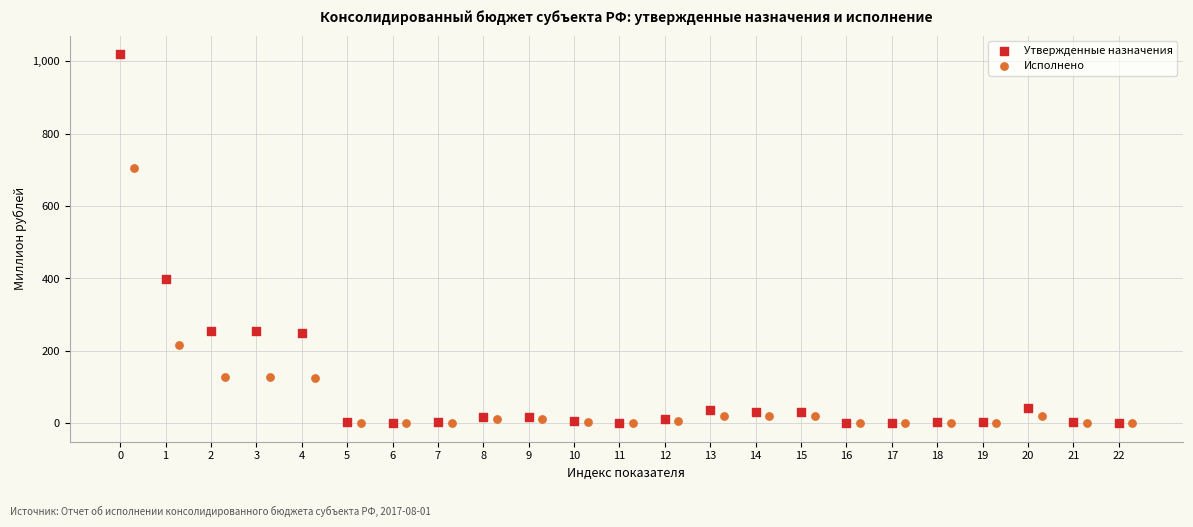

What are all the series names shown in the legend?

Утвержденные назначения, Исполнено